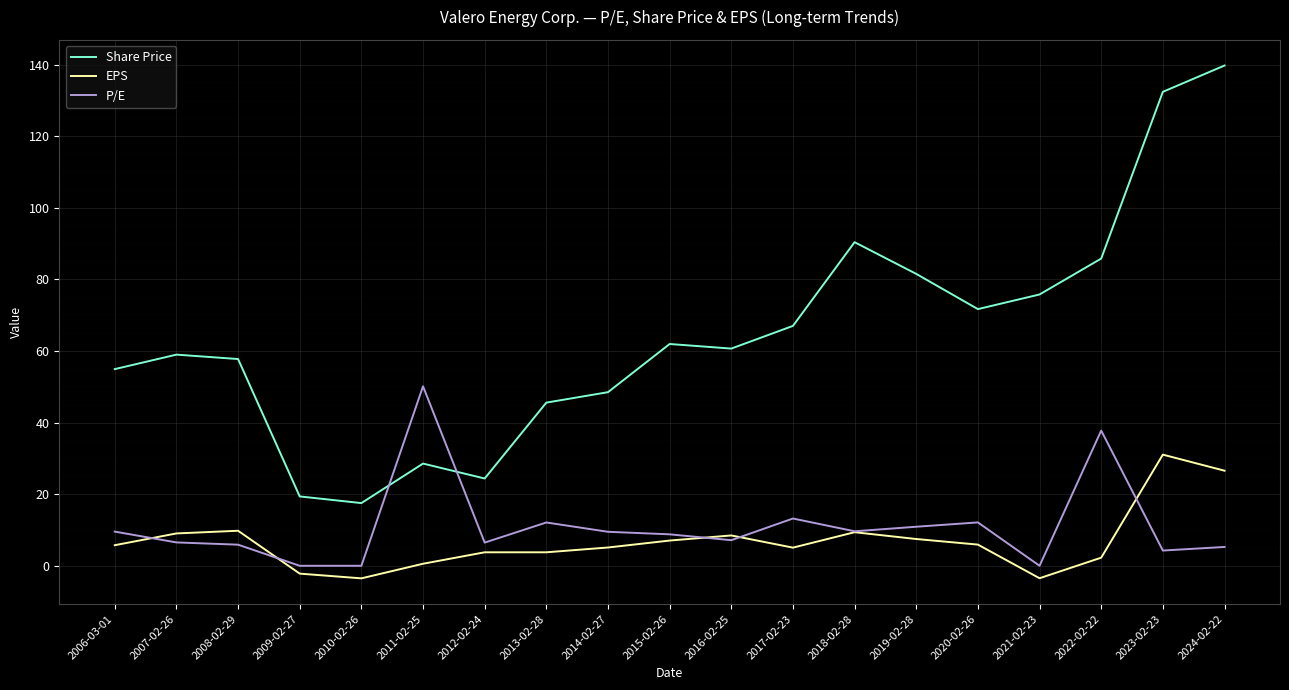

How many categories are shown in the chart?

19